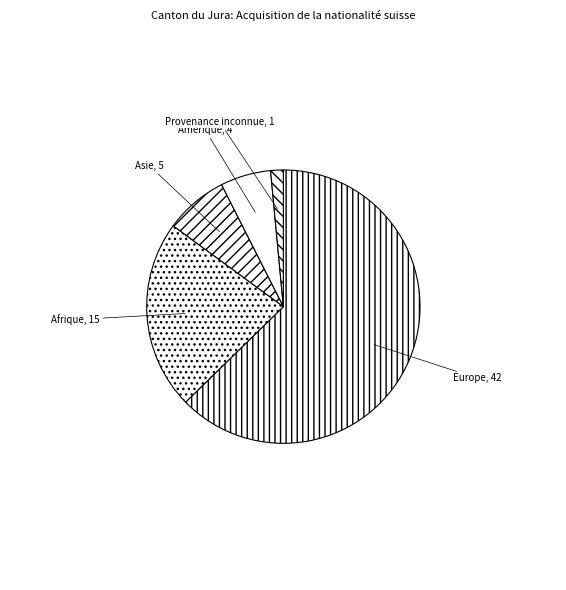

Which slice is the largest?

Europe